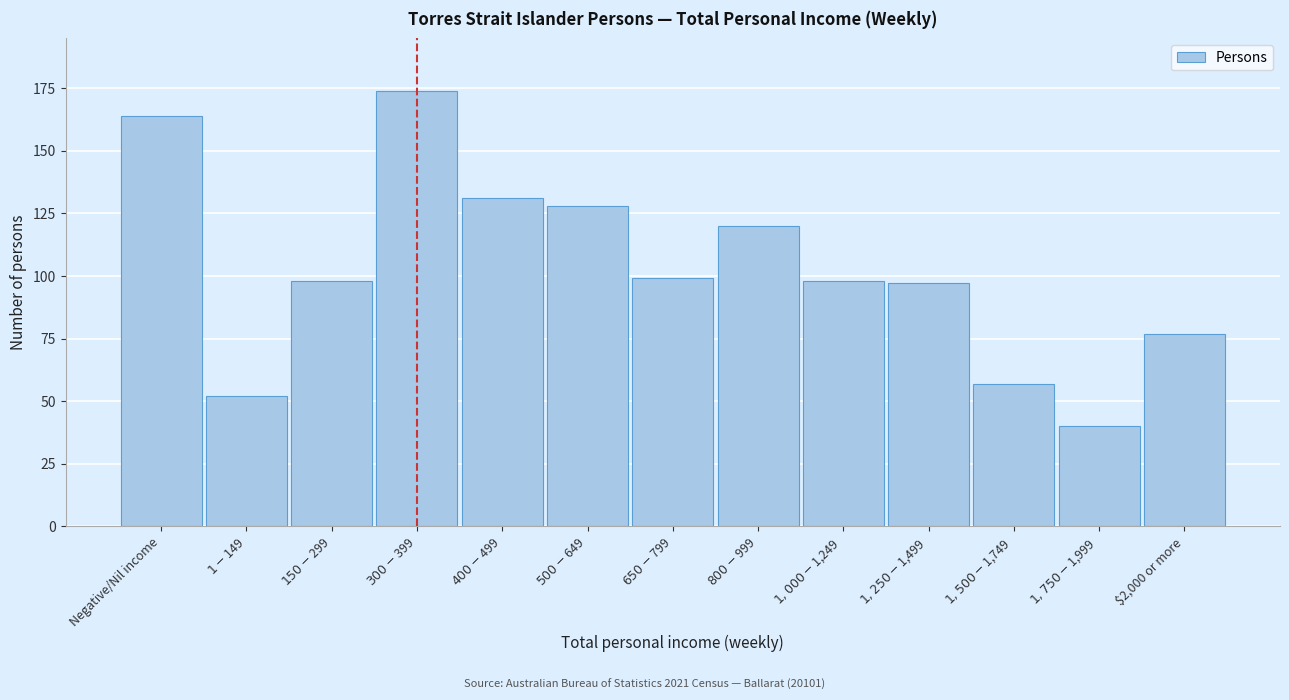

Reading left to right, extract all data points from this chart.

164	52	98	174	131	128	99	120	98	97	57	40	77